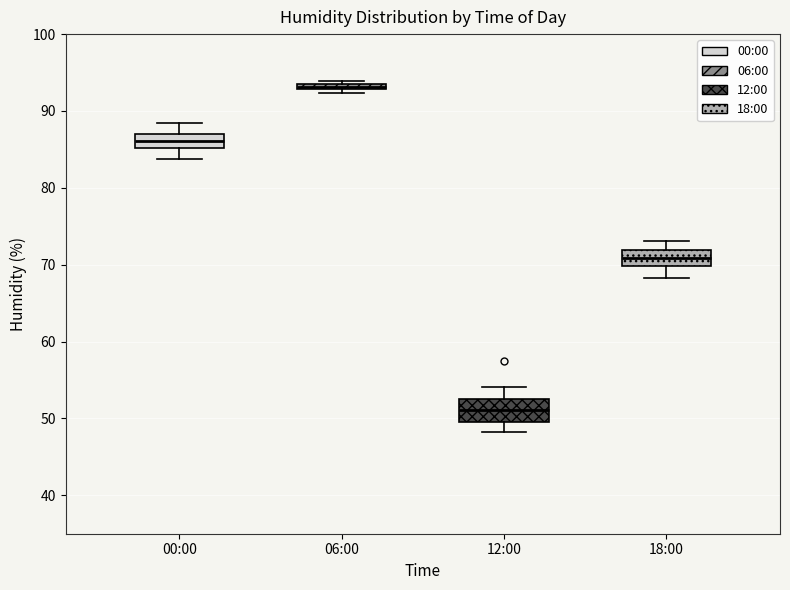

Which box has the lowest median line?

12:00